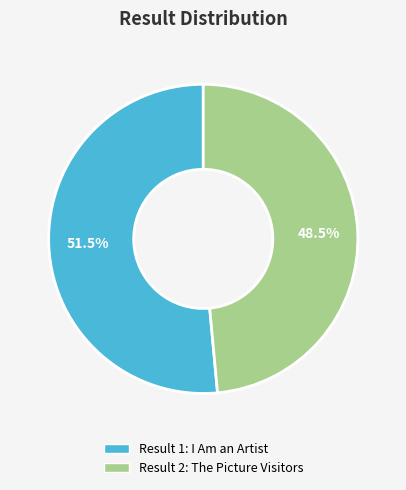

Is there a majority slice in this chart?

Yes